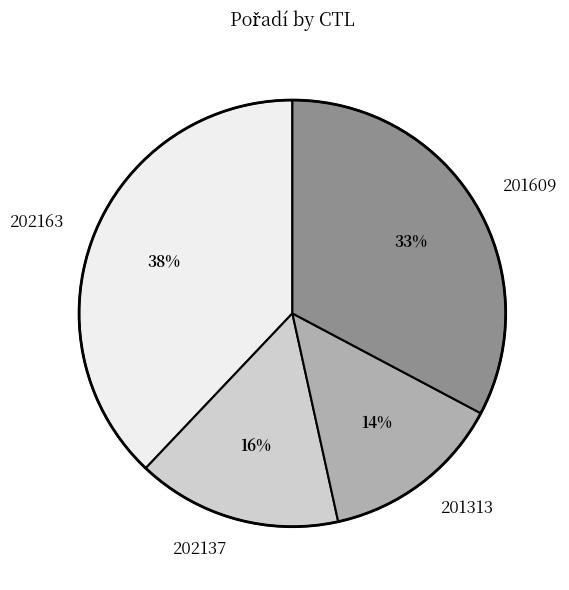

Combined, do 202163 and 202137 account for over 50%?

Yes